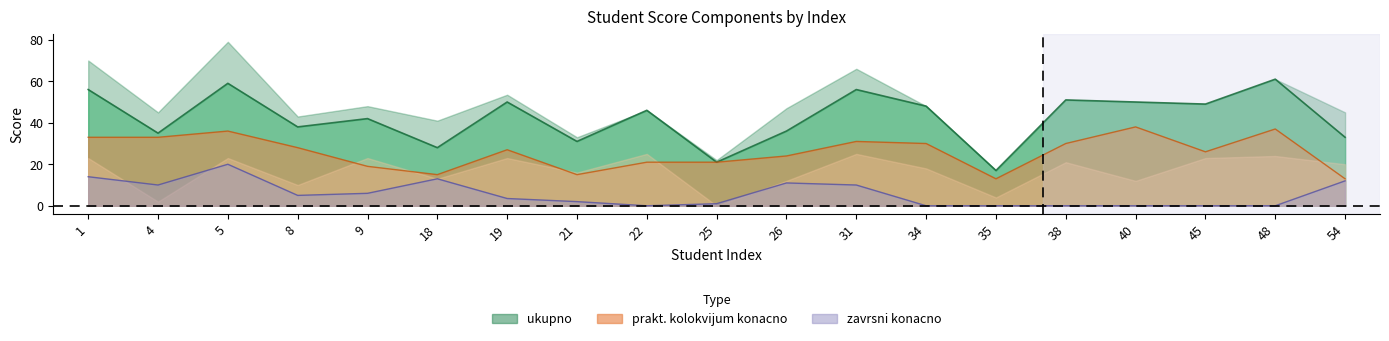

List the series in order of their peak value, highest first.

ukupno u toku semestra, prakt. kolokvijum konacno, zavrsni konacno